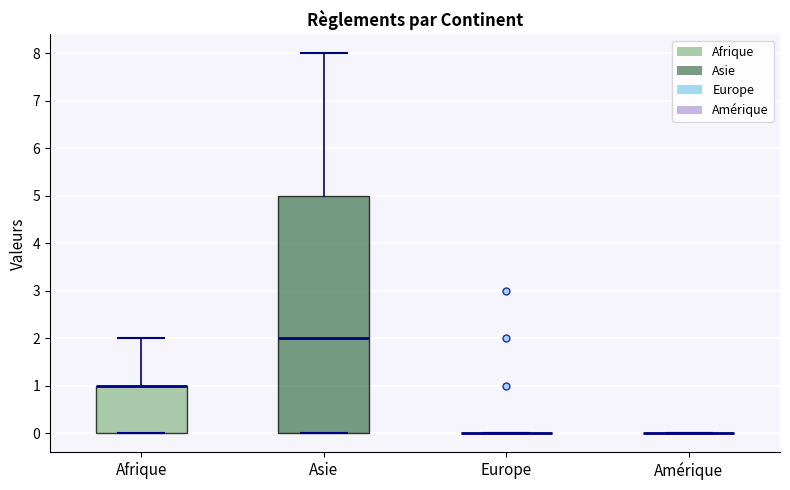

Reading left to right, transcribe this box plot: for each box, give where its median line is, the range the box spans, and where its two whiskers end, as read against the y-axis. The values are not printed on the chart, so give them approximately, as read against the axis.

Afrique: median 1 (drawn on the box's upper edge), box 0 to 1, whiskers 0 to 2
Asie: median 2, box 0 to 5, whiskers 0 to 8
Europe: box collapsed to a line at 0, whiskers 0 to 0
Amérique: box collapsed to a line at 0, whiskers 0 to 0